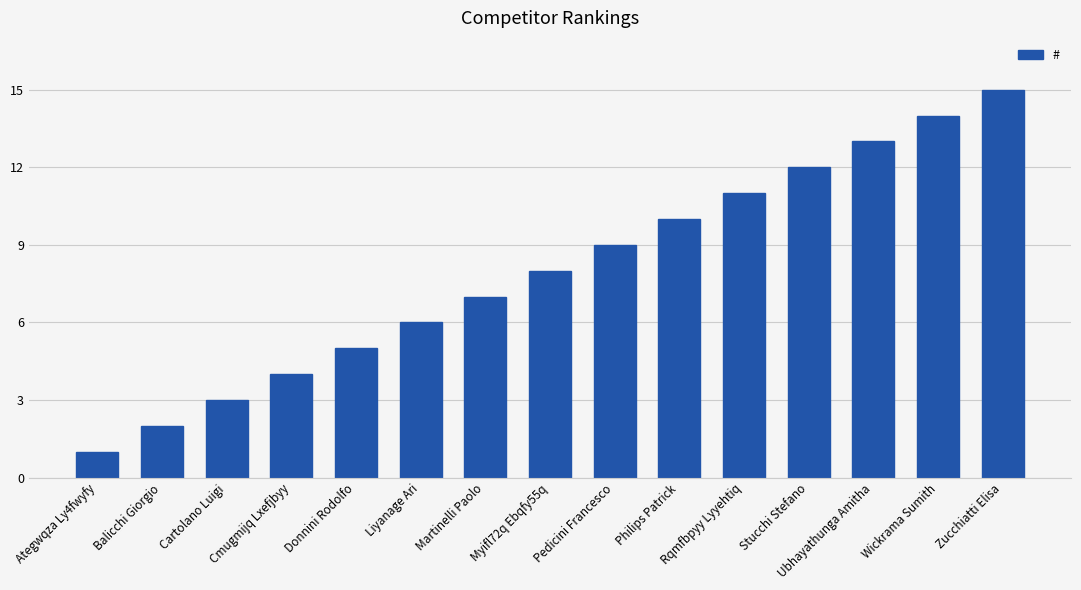

At which label is the value closest to 8?

Myifl72q Ebqfy55q